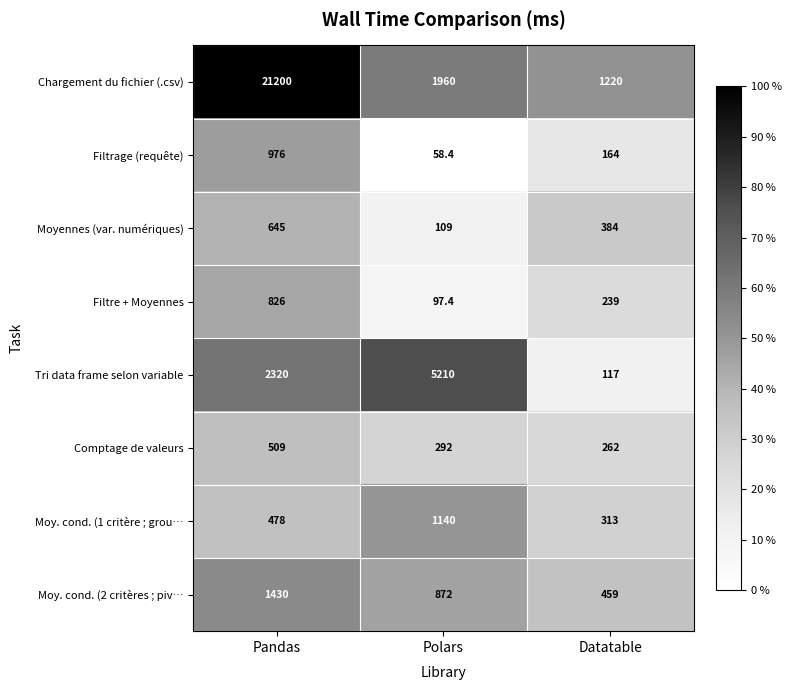

What is the sum of the Comptage de valeurs values at Datatable and Pandas?

771.0